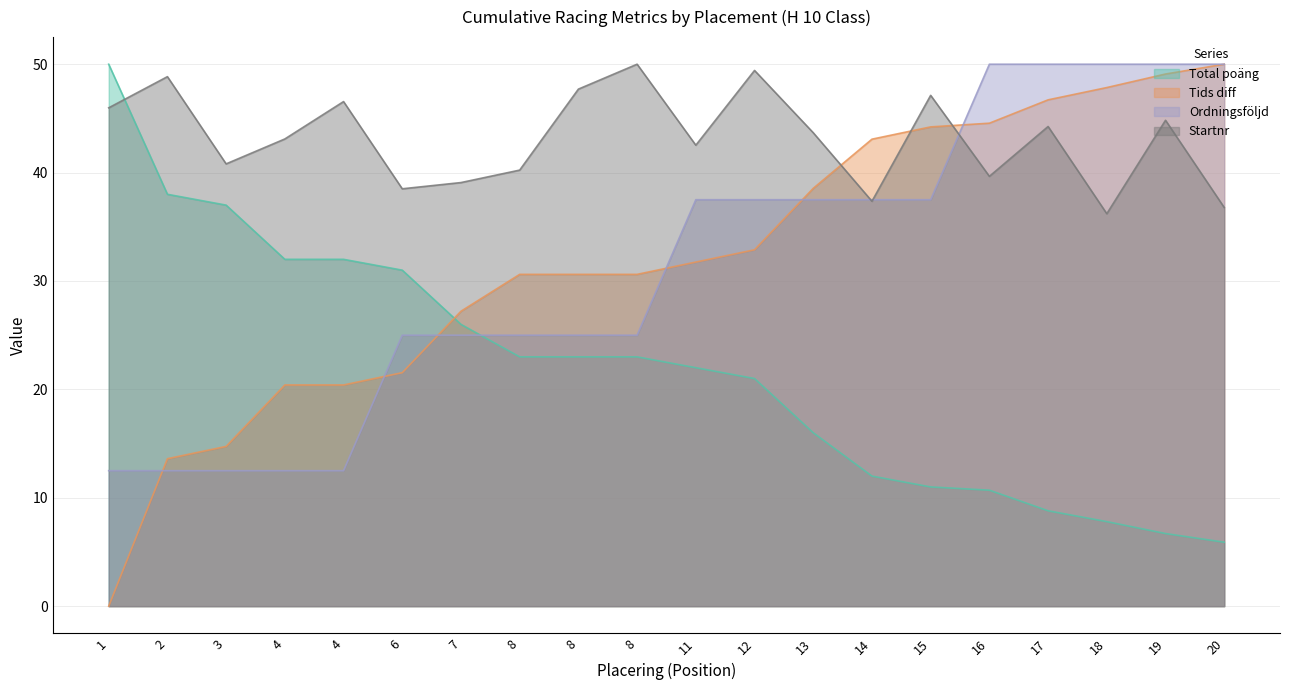

What is the value of the Startnr point at the 8th from the left?

40.2